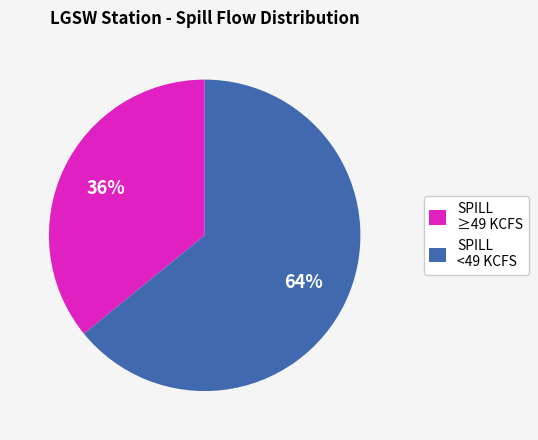

What percentage is the SPILL ≥49 KCFS slice, to the nearest percent?

36%